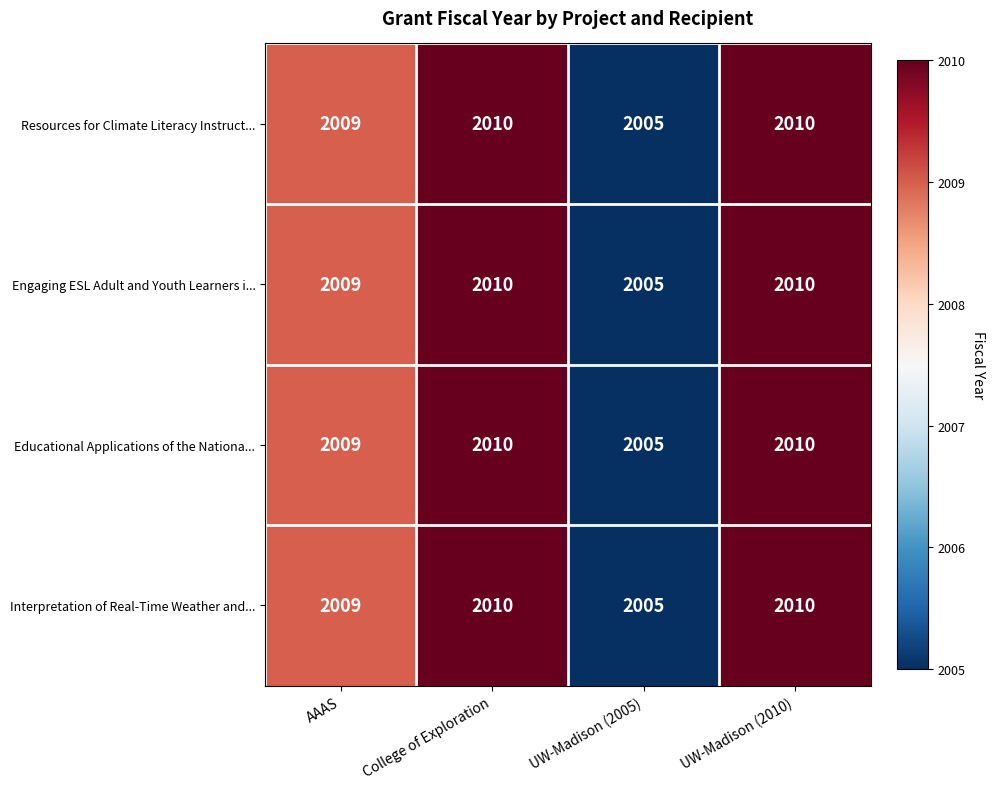

What is the sum of all Interpretation of Real-Time Weather and... values?

8034